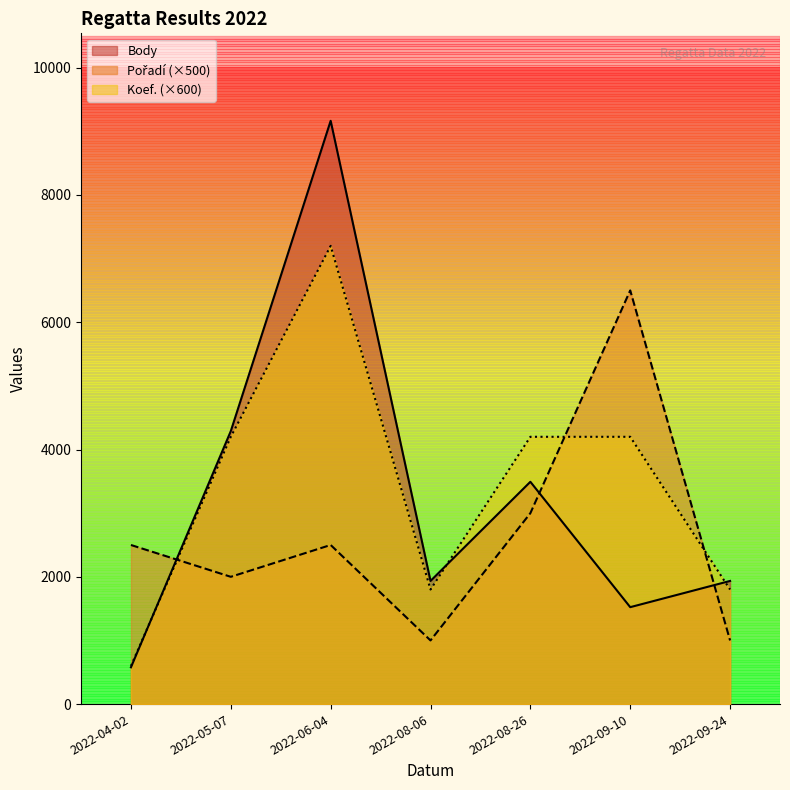

How many interior local peaks does the Koef. series have?

1